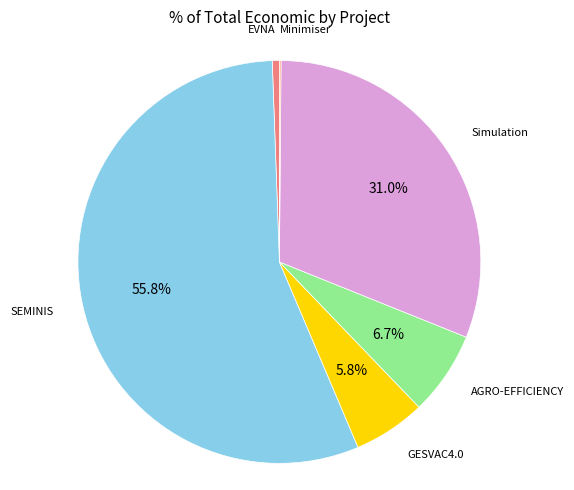

Does SEMINIS account for over 50% of the chart?

Yes